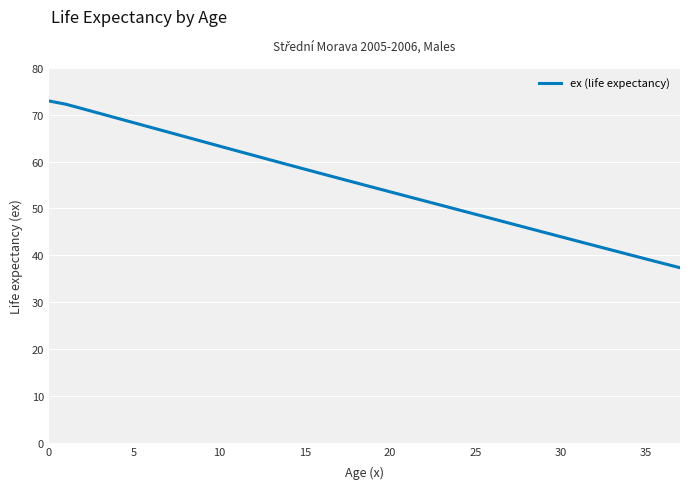

What is the maximum value shown in the chart?

72.9